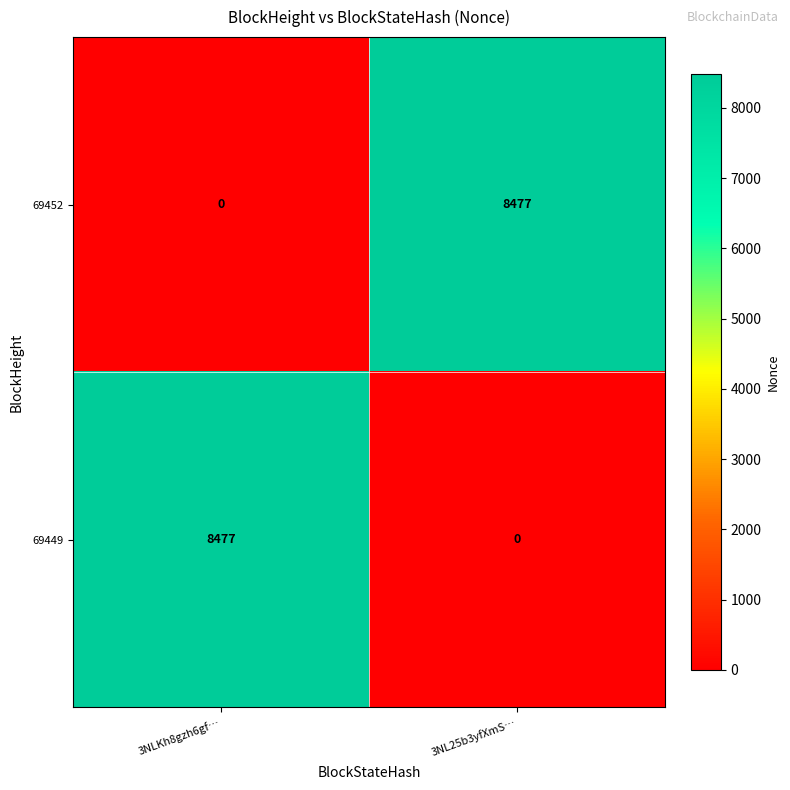

What is the maximum value for 69449?

8477